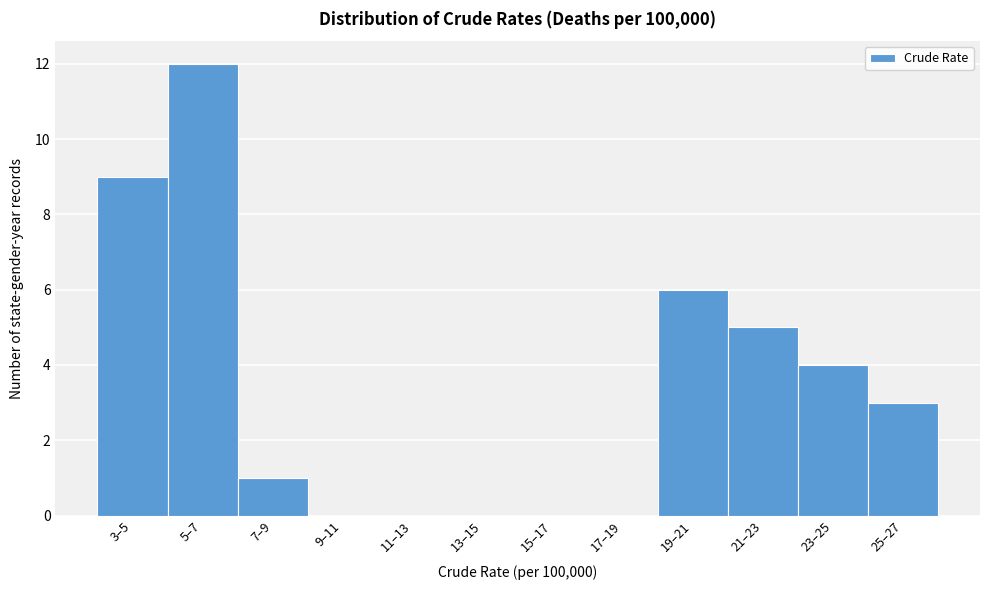

Reading right to left, extract all data points from this chart.

25–27=3	23–25=4	21–23=5	19–21=6	17–19=0	15–17=0	13–15=0	11–13=0	9–11=0	7–9=1	5–7=12	3–5=9